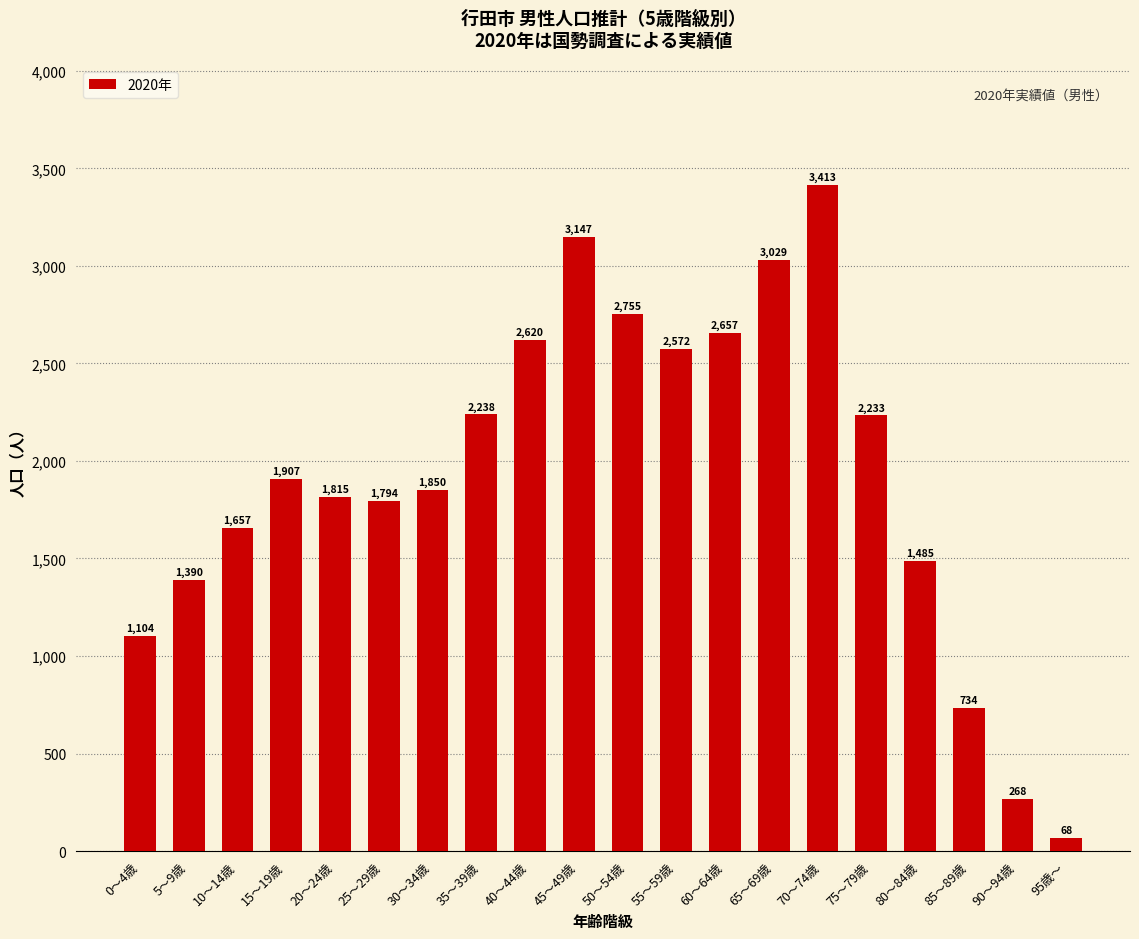

Where is the data nearest to the value 1740?

25～29歳